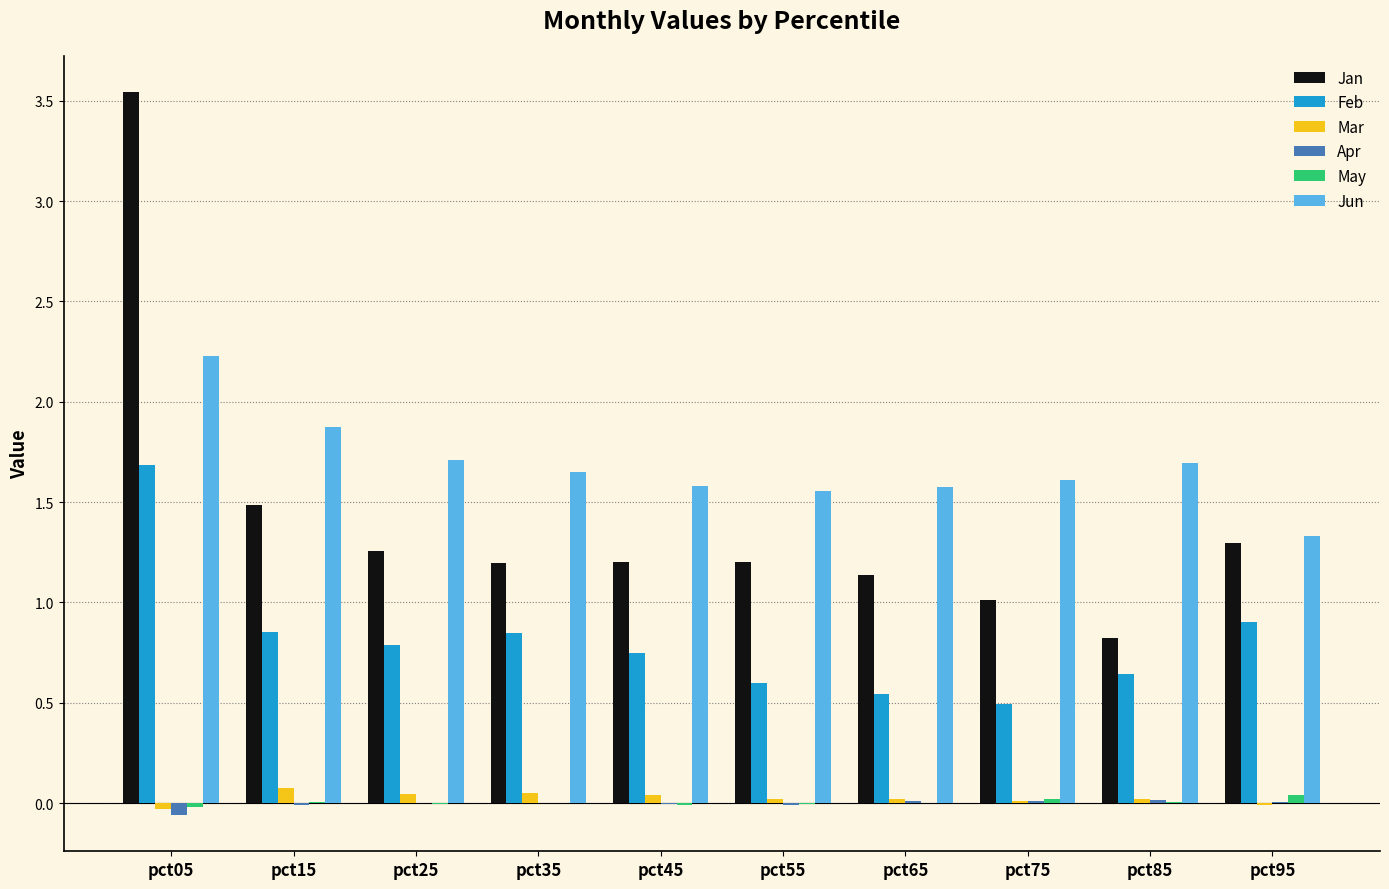

True or false: Feb has a value of 0.2 at pct45.

False